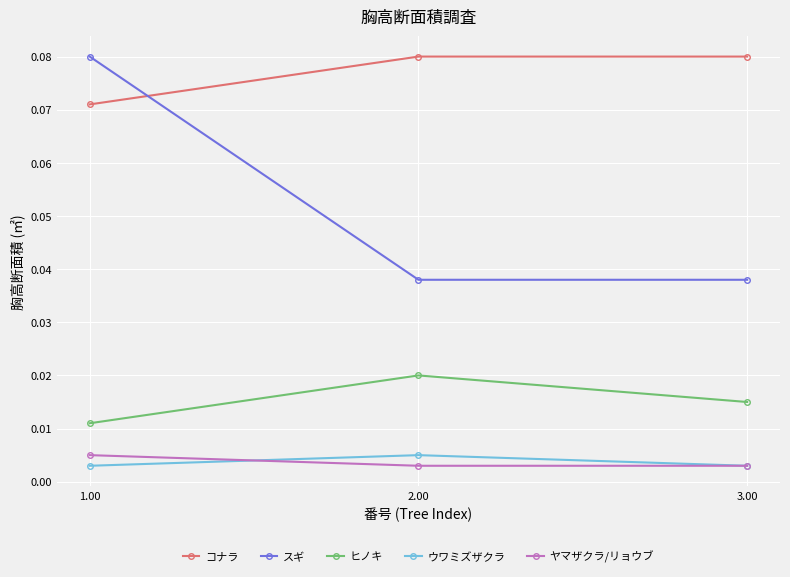

Which series has the widest spread of values?

スギ